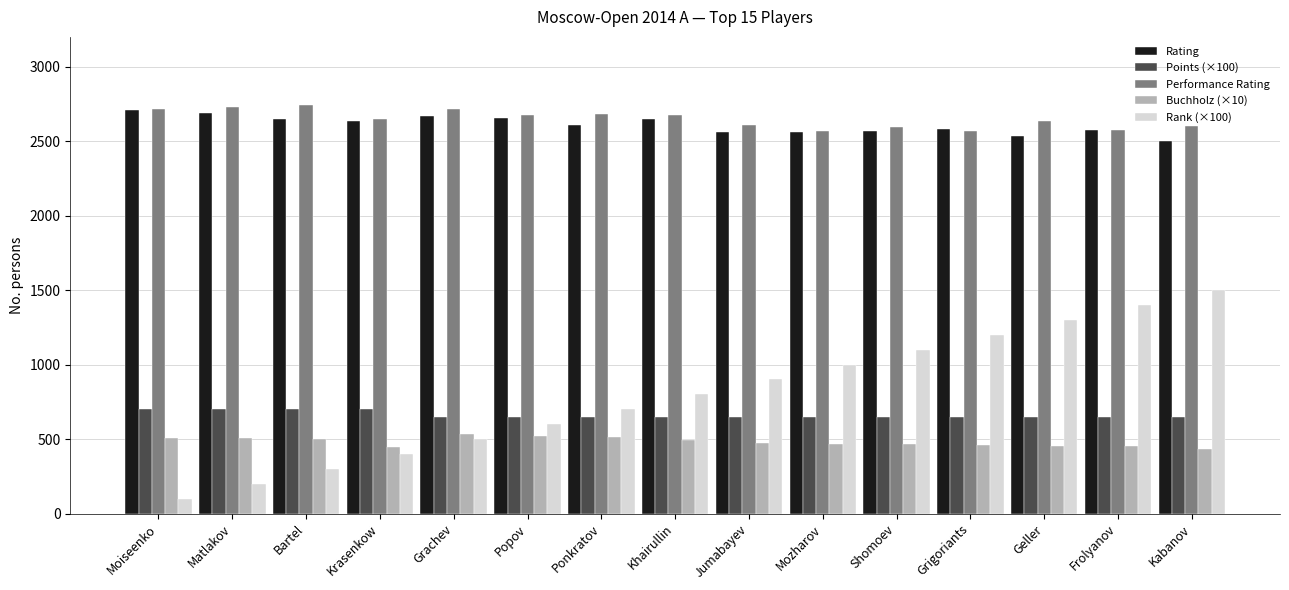

What is the spread (max minus min) of values at Moiseenko?

2619